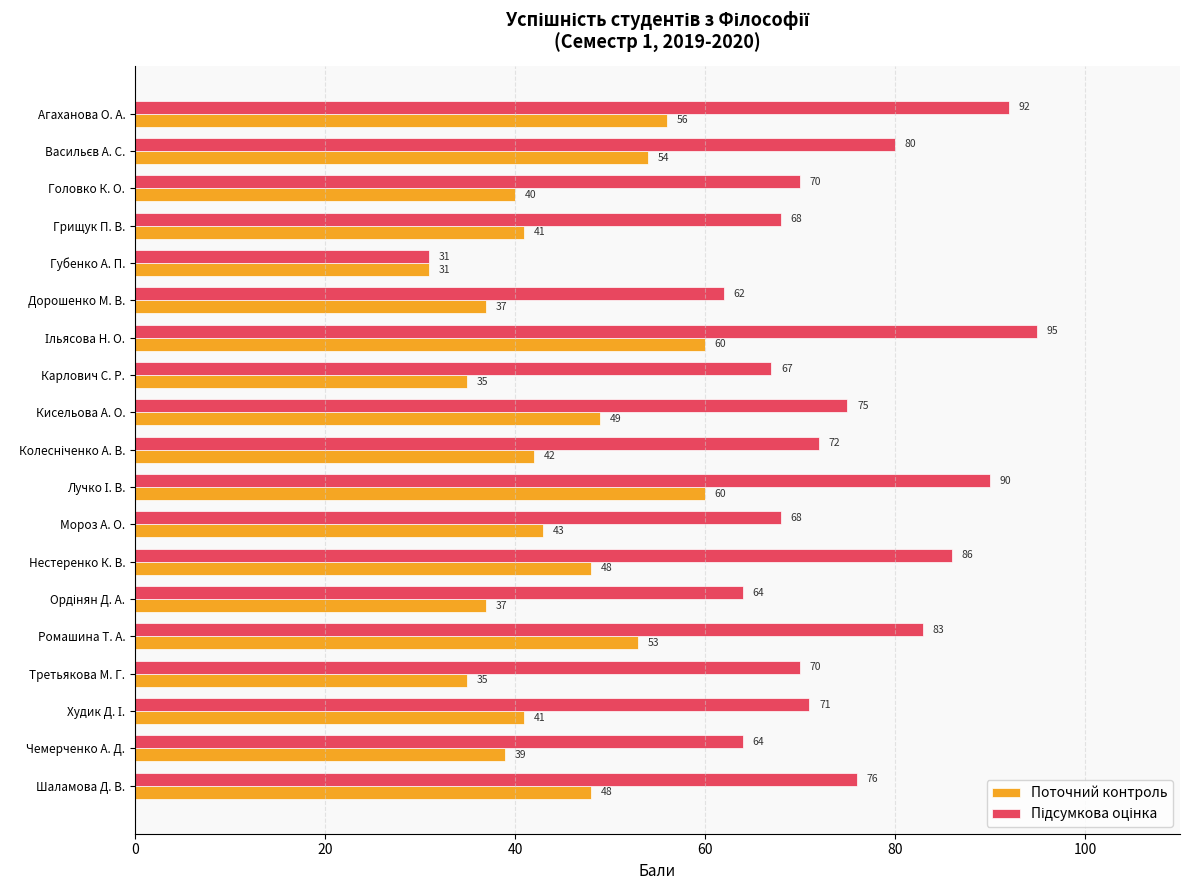

How many distinct data groups are displayed?

2